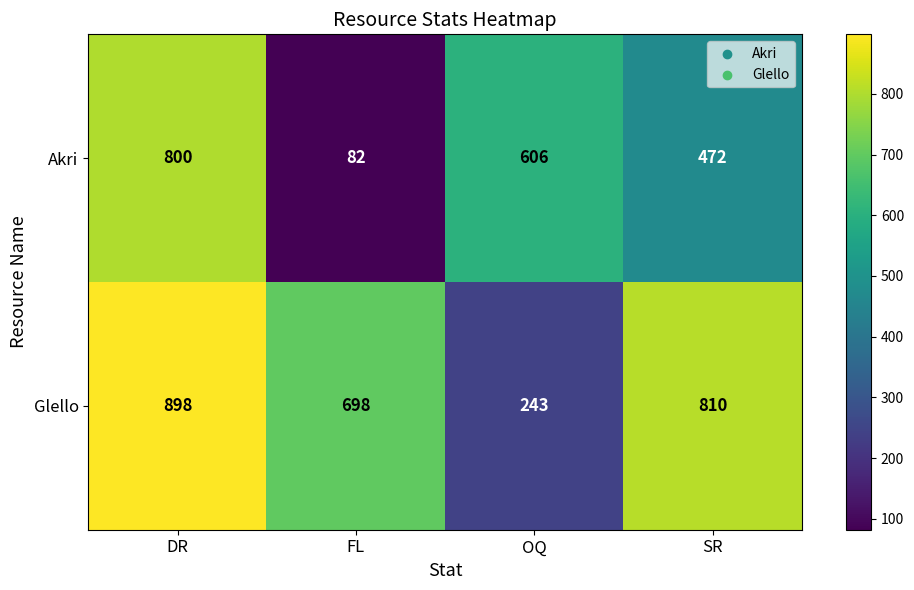

Which series has the widest spread of values?

Akri